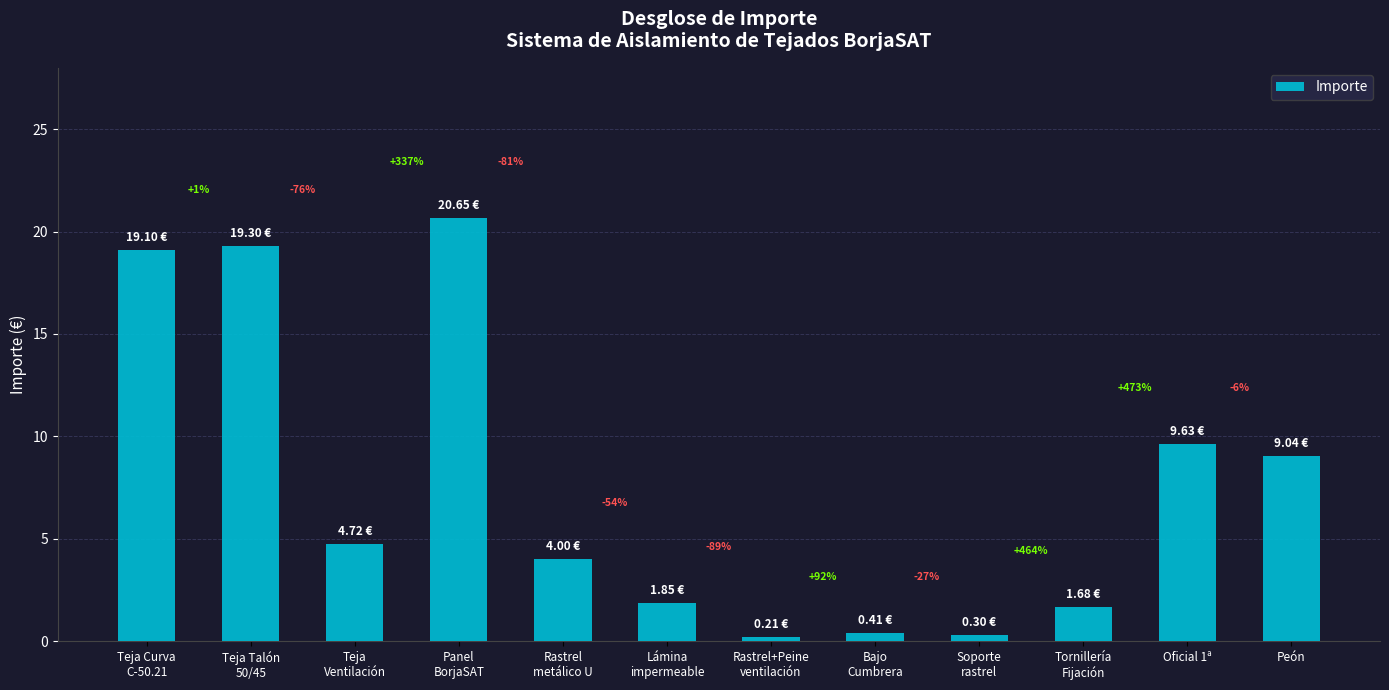

What is the value of the 7th bar from the left?

0.2